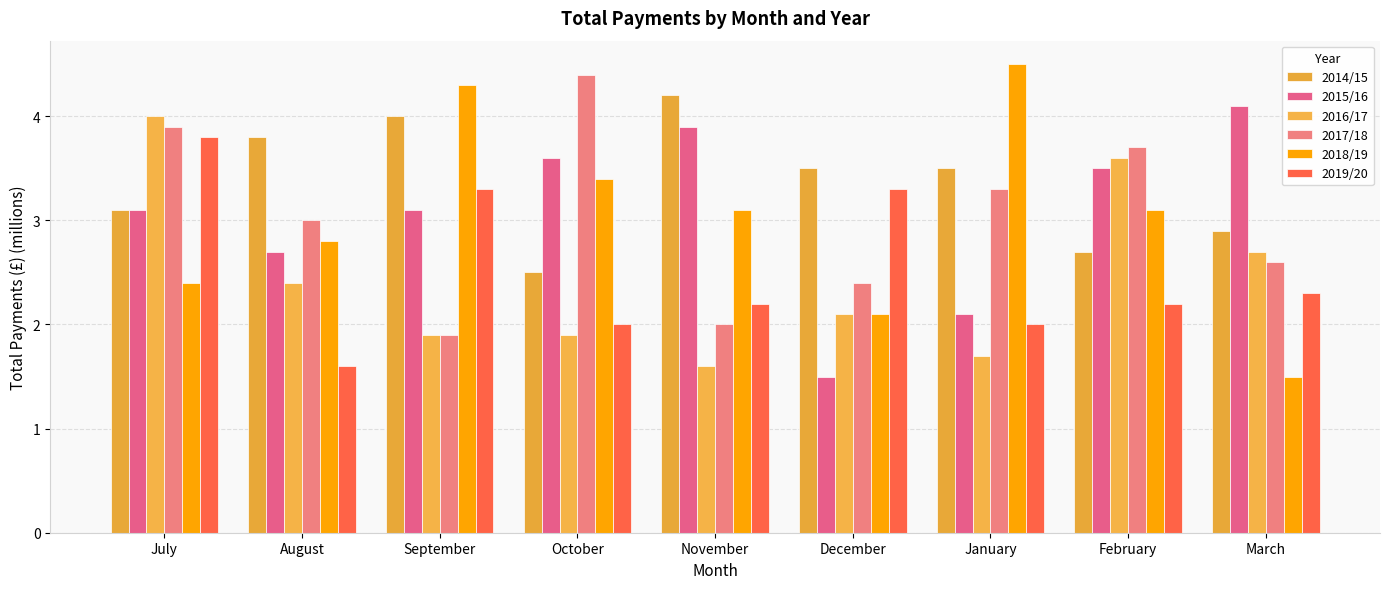

Does the chart contain stacked bars?

No